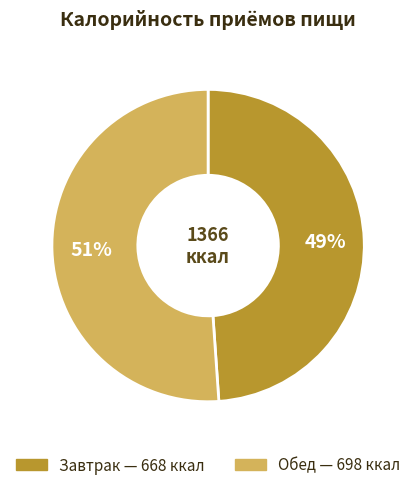

Does Обед represent more than half of the total?

Yes